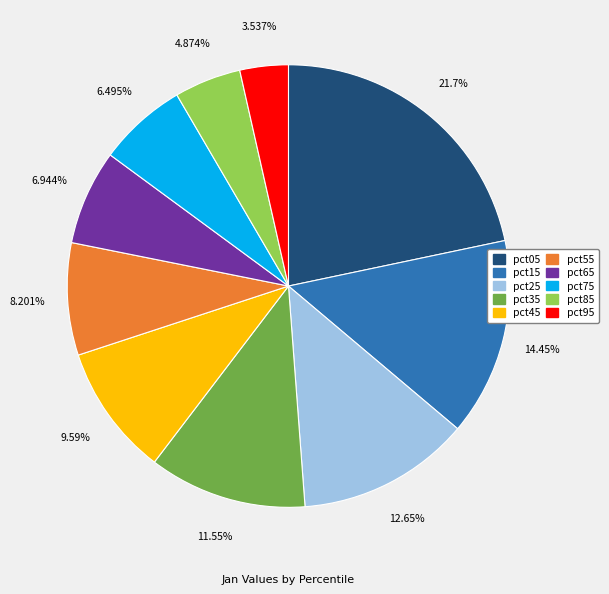

To the nearest percent, what is the average slice percentage?

10%